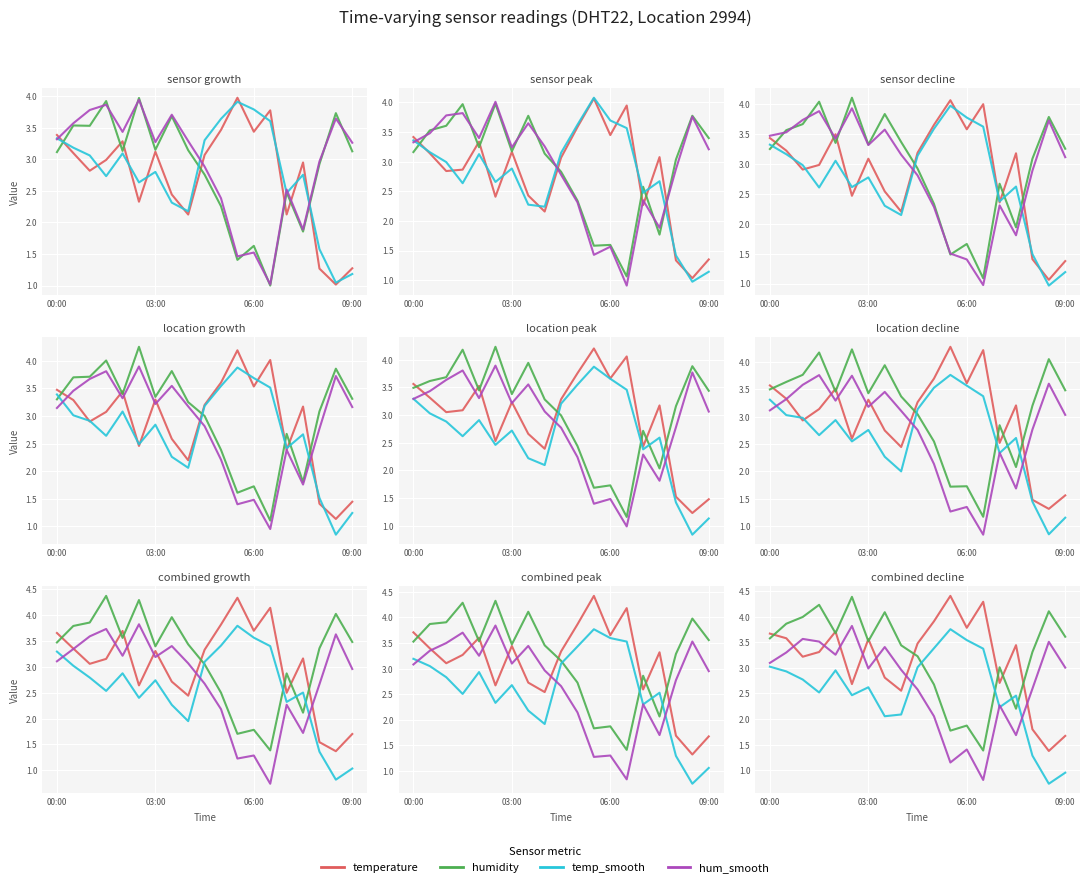

What is the difference between the highest and lowest values at 5?

1.9